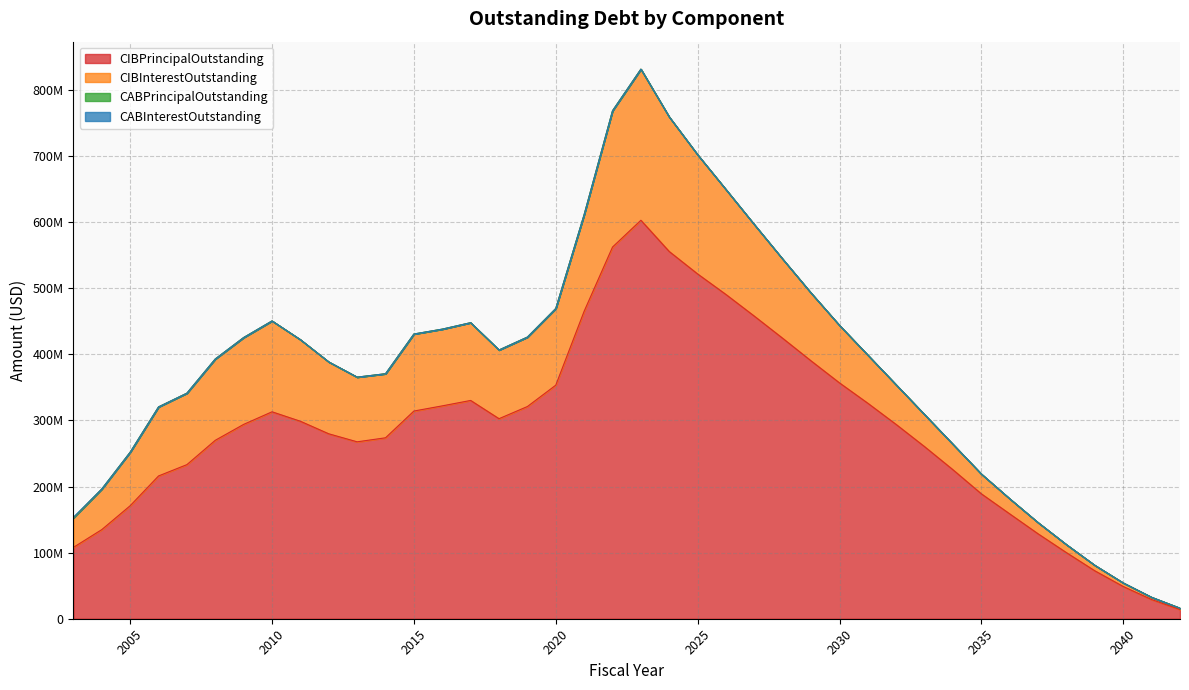

At 2015, list the series in order from smallest to largest.

CABPrincipalOutstanding, CABInterestOutstanding, CIBInterestOutstanding, CIBPrincipalOutstanding